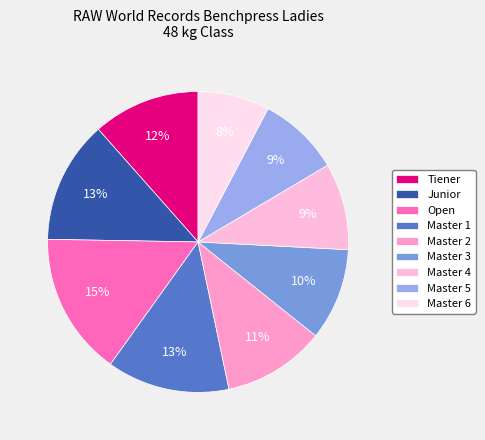

Which slice is the smallest?

Master 6